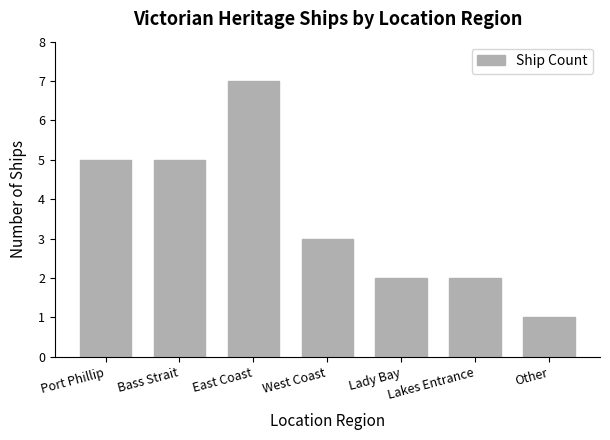

Which label corresponds to the smallest value in the chart?

Other